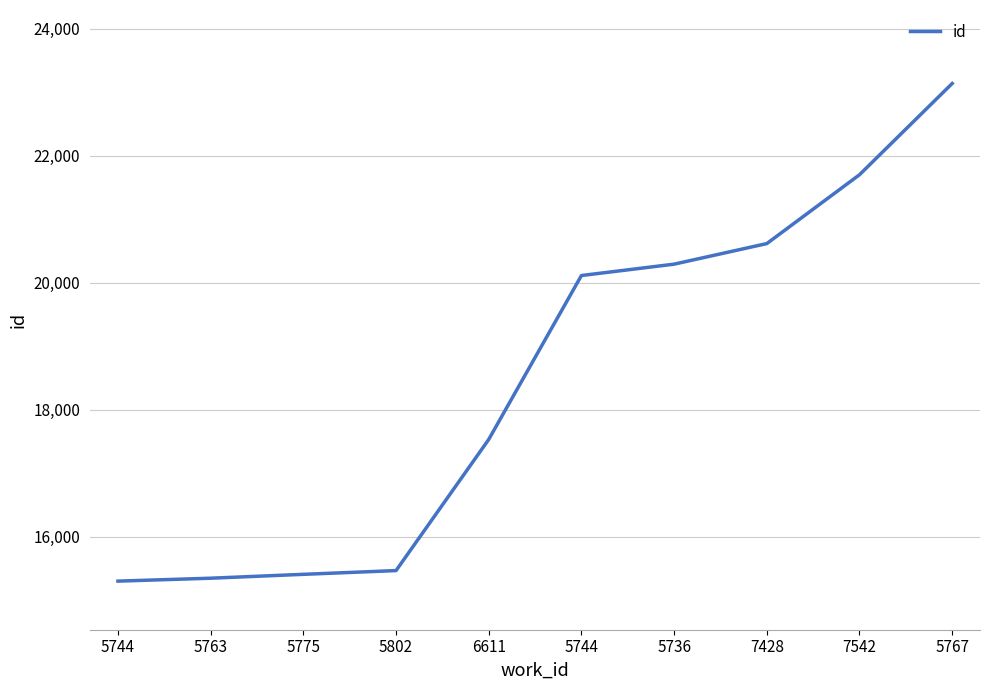

What is the label of the 6th point from the right?

6611